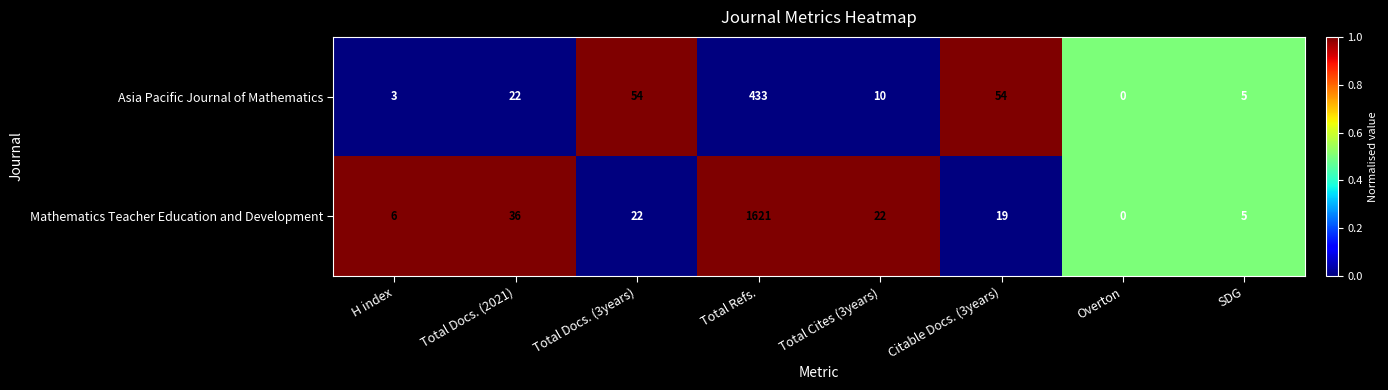

What value does the Mathematics Teacher Education and Development series have at Citable Docs. (3years), to the nearest 10?

20